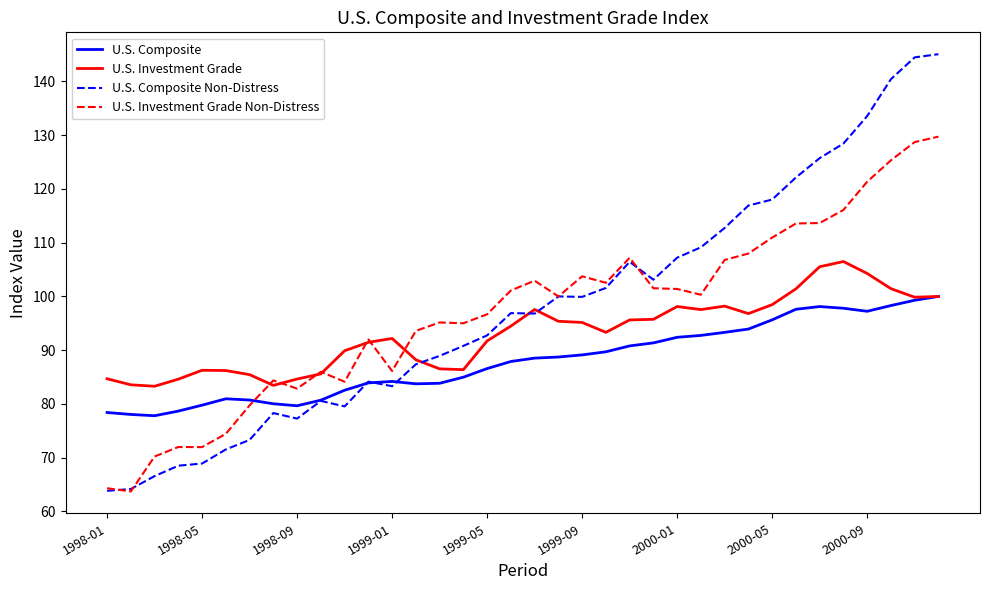

Is this an area chart (filled region under the line)?

No